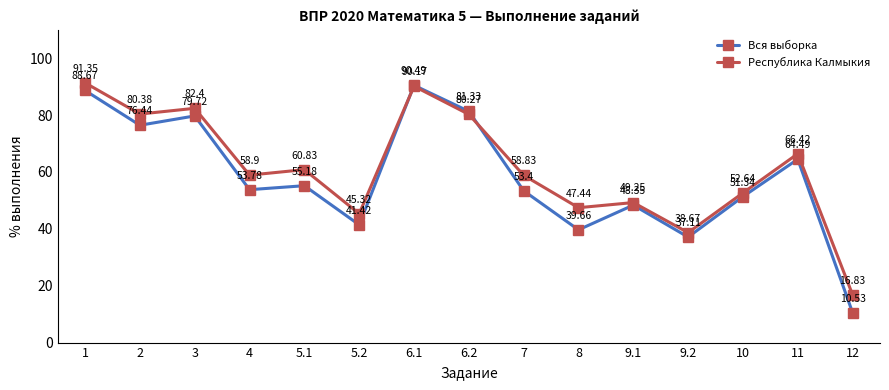

Where do Вся выборка and Республика Калмыкия first cross each other?

5.2 and 6.1